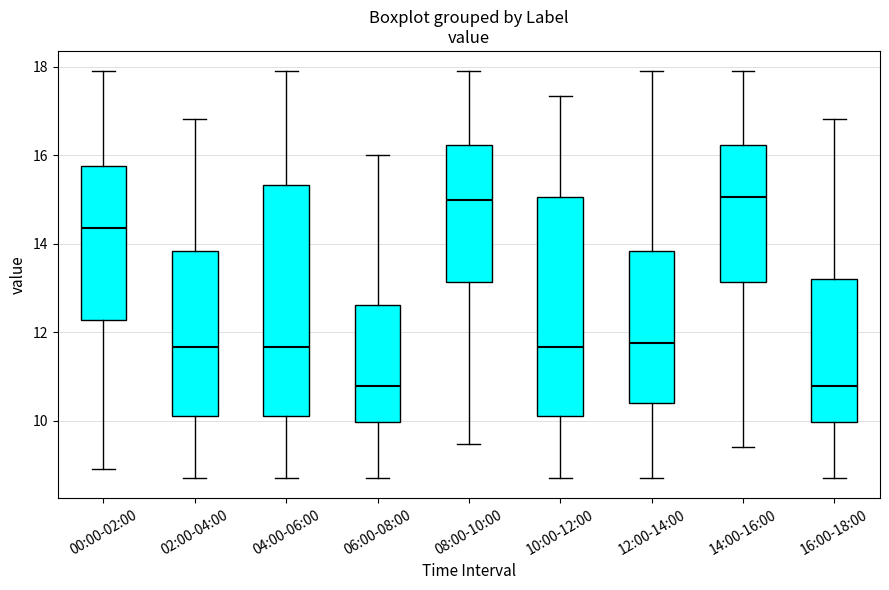

Reading left to right, transcribe this box plot: for each box, give where its median line is, the range the box spans, and where its two whiskers end, as read against the y-axis. The values are not printed on the chart, so give them approximately, as read against the axis.

00:00-02:00: median 14.4, box 12.2 to 15.8, whiskers 9.0 to 18.0
02:00-04:00: median 11.6, box 10.2 to 13.8, whiskers 8.8 to 16.8
04:00-06:00: median 11.6, box 10.2 to 15.4, whiskers 8.8 to 18.0
06:00-08:00: median 10.8, box 10.0 to 12.6, whiskers 8.8 to 16.0
08:00-10:00: median 15.0, box 13.2 to 16.2, whiskers 9.4 to 18.0
10:00-12:00: median 11.6, box 10.2 to 15.0, whiskers 8.8 to 17.4
12:00-14:00: median 11.8, box 10.4 to 13.8, whiskers 8.8 to 18.0
14:00-16:00: median 15.0, box 13.2 to 16.2, whiskers 9.4 to 18.0
16:00-18:00: median 10.8, box 10.0 to 13.2, whiskers 8.8 to 16.8